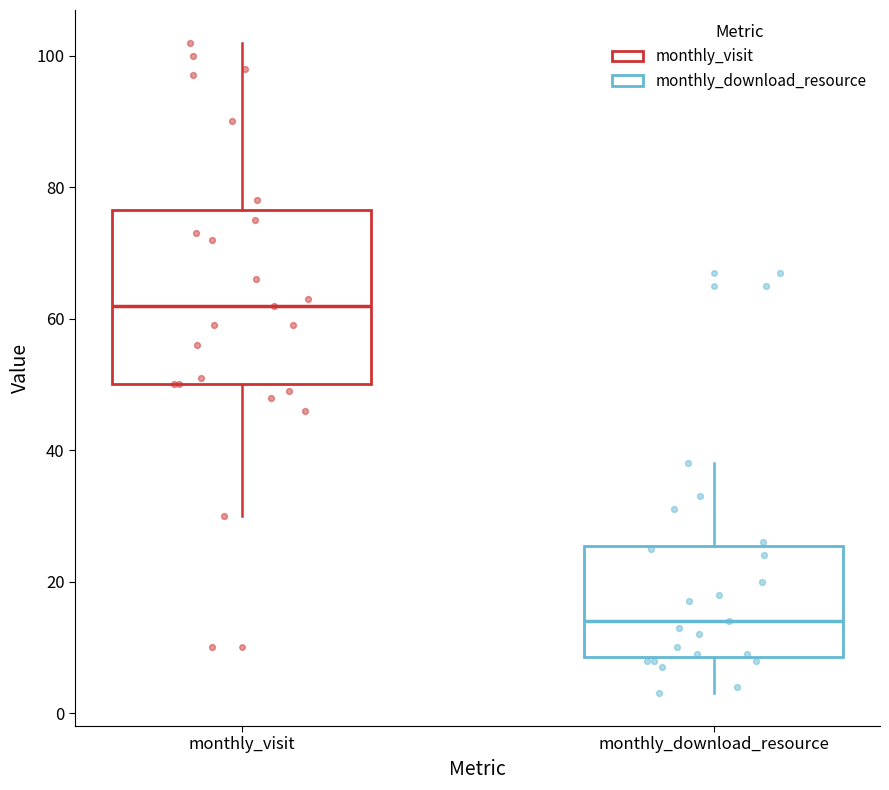

Reading left to right, read every box against the y-axis: the position of its median line, the range the box covers, and the ends of its whiskers. The values are not printed on the chart, so give them approximately, as read against the axis.

monthly_visit: median 62, box 50 to 76, whiskers 30 to 102
monthly_download_resource: median 14, box 8 to 26, whiskers 4 to 38